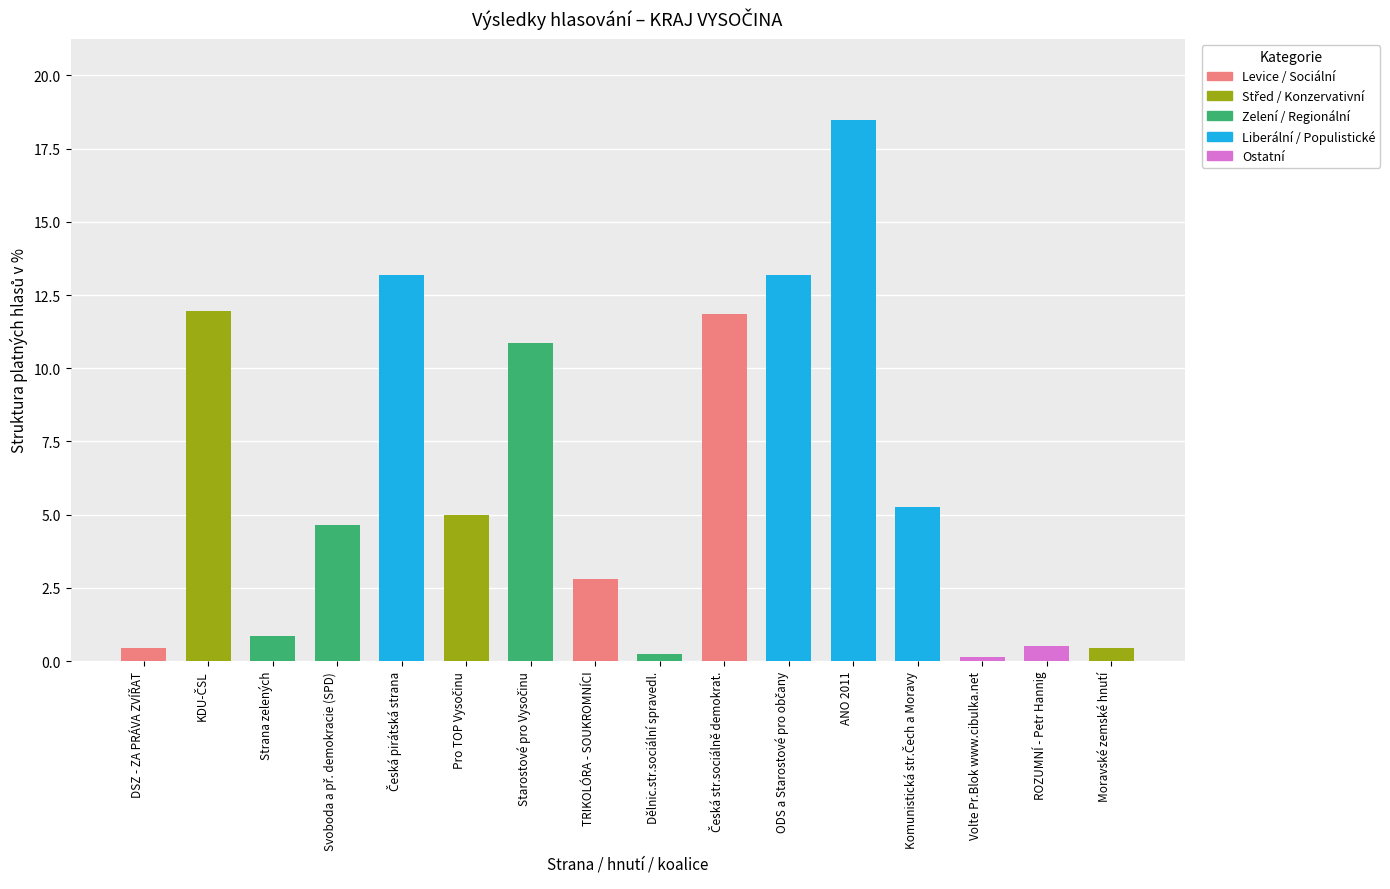

Reading right to left, what are all the values shown in this chart?

0.5	0.5	0.1	5.3	18.5	13.2	11.9	0.2	2.8	10.9	5.0	13.2	4.7	0.9	12.0	0.5